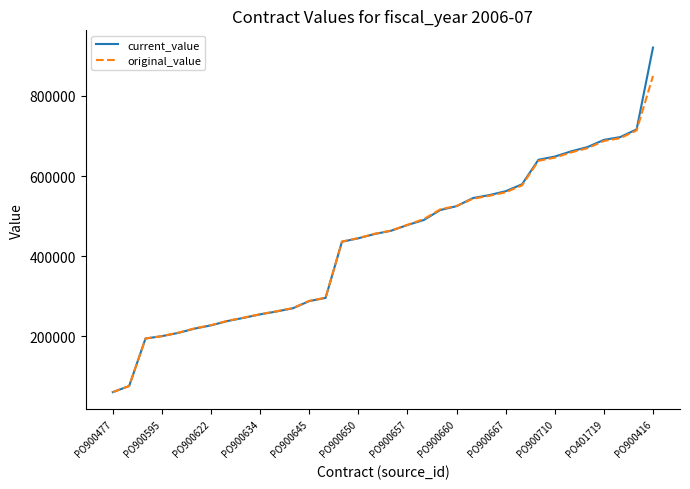

What is the average value of the current_value series?

433585.7